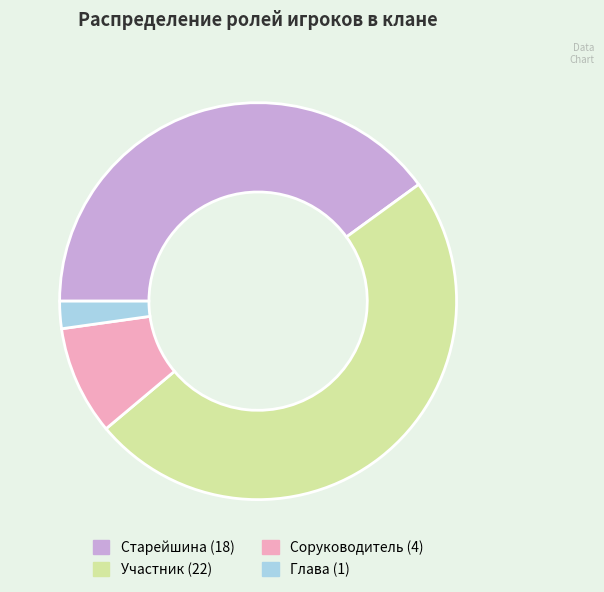

What is the smallest slice in the pie chart?

Глава